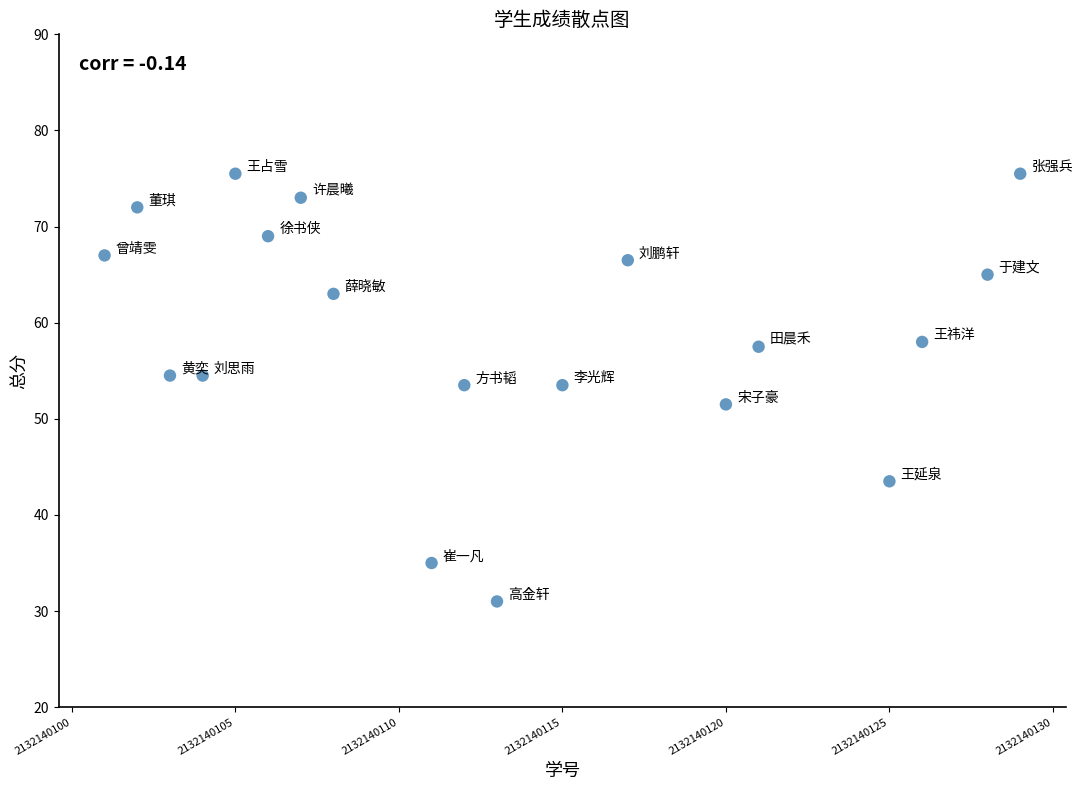

What is the range of Y values (max minus min)?

44.5